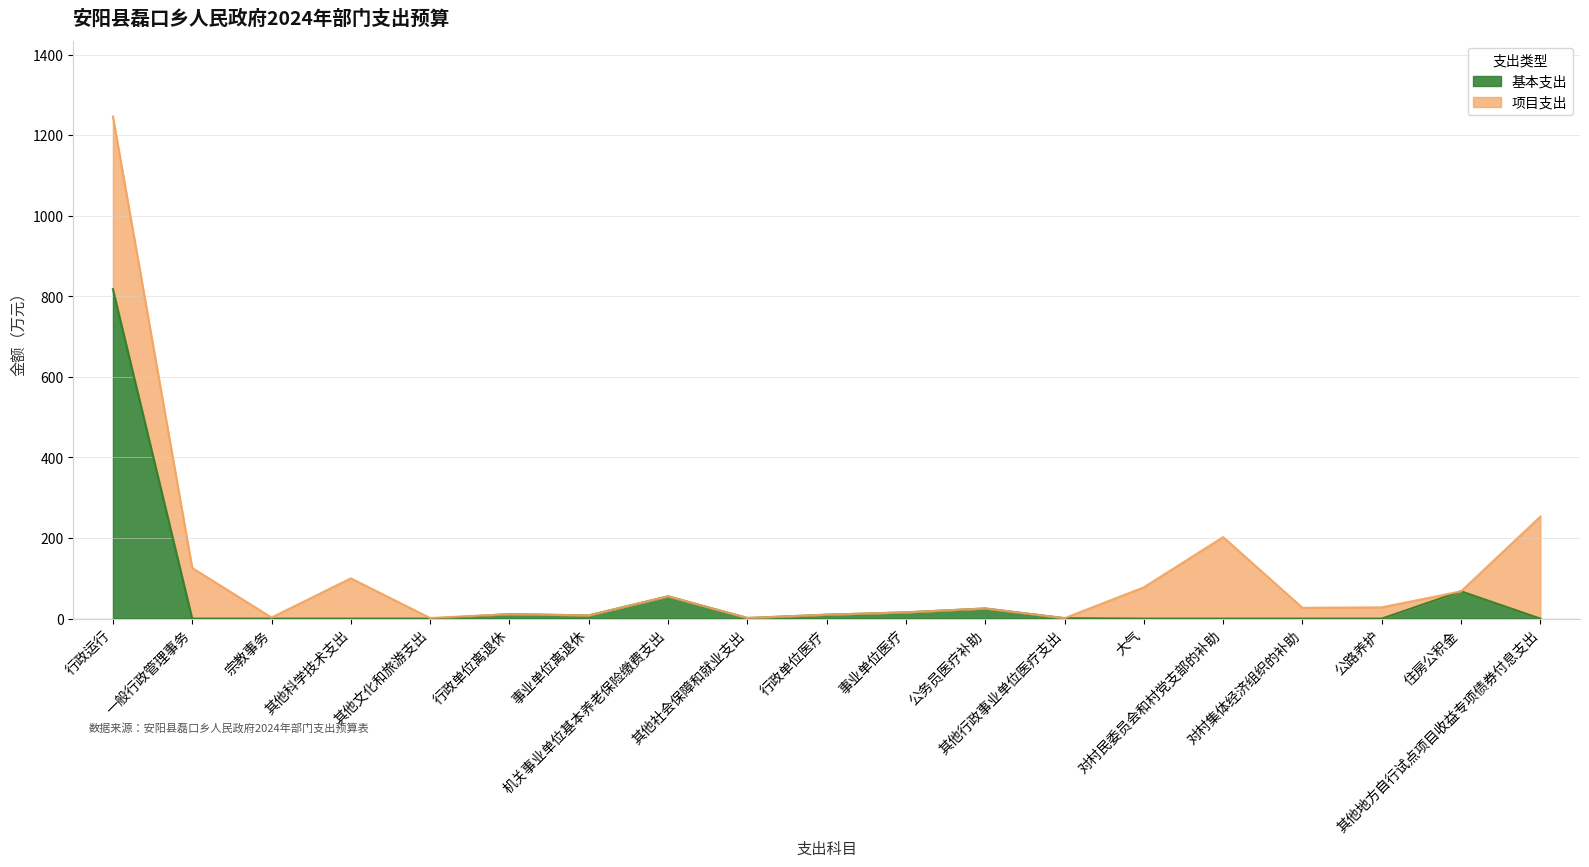

Is it true that the value at 大气 is 543.6?

False